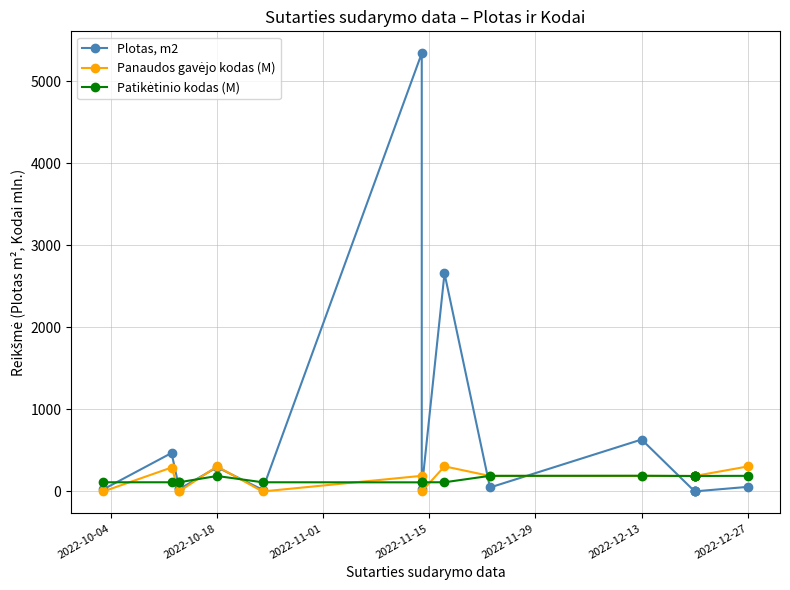

Which series ends up on top after the final intersection of Plotas, m2 and Patikėtinio kodas (M)?

Patikėtinio kodas (M)